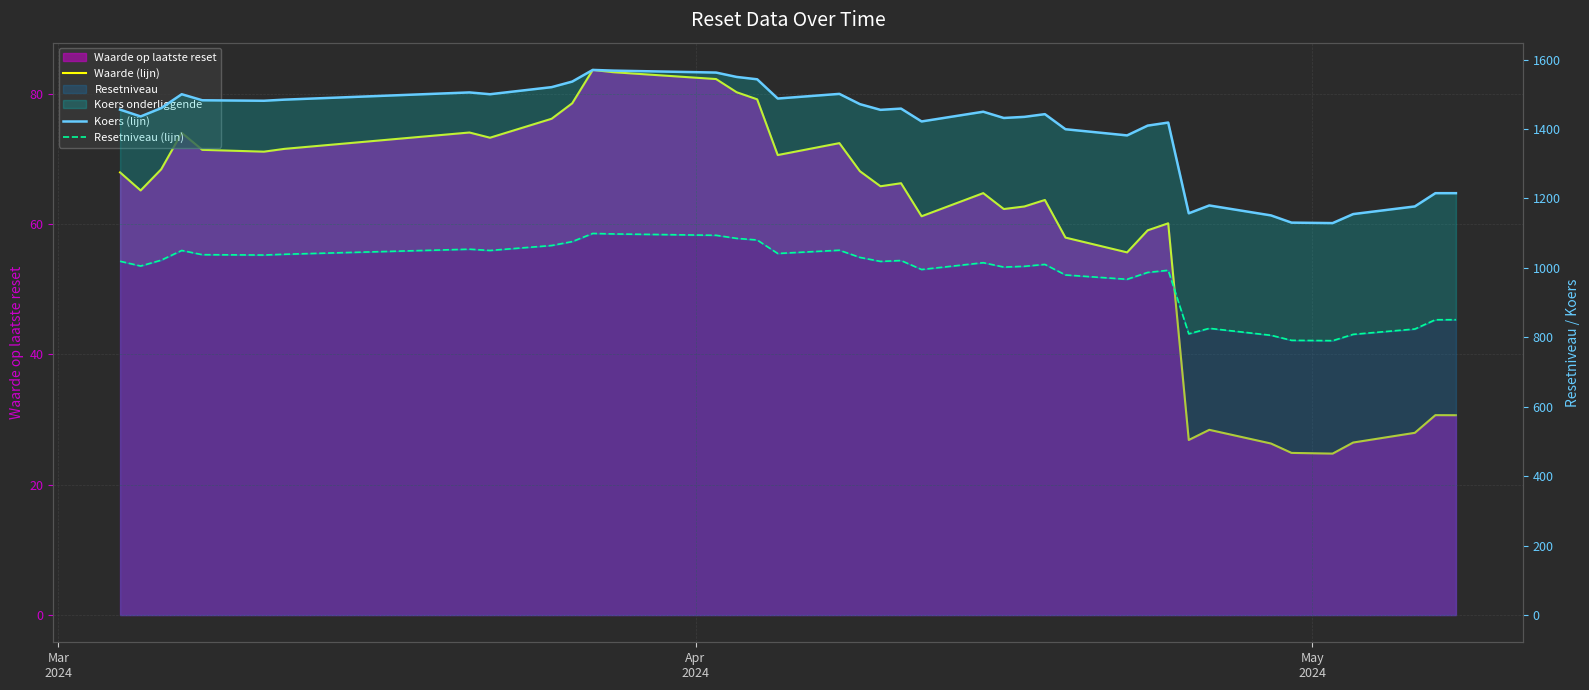

How many values in the Resetniveau (lijn) series exceed 1018?

20